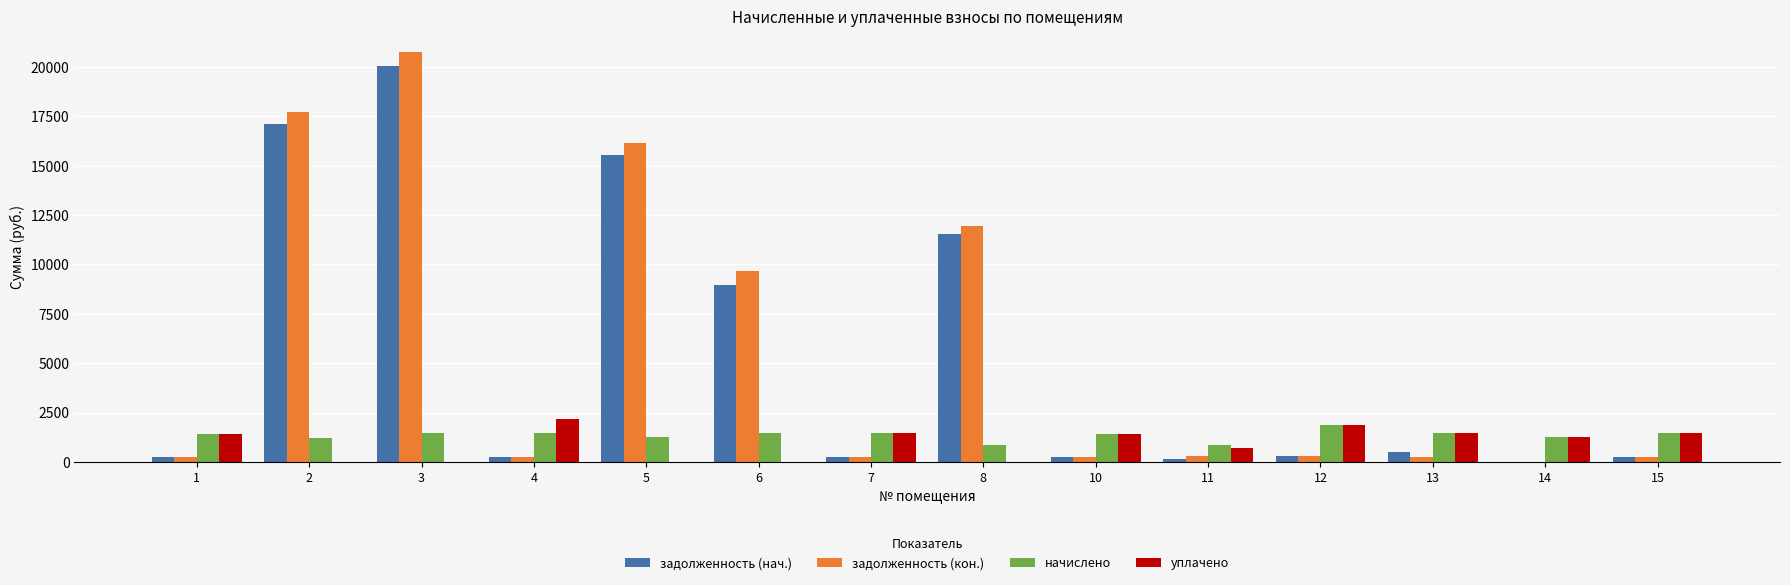

Is the value of уплачено at 8 greater than the value of начислено at 11?

No